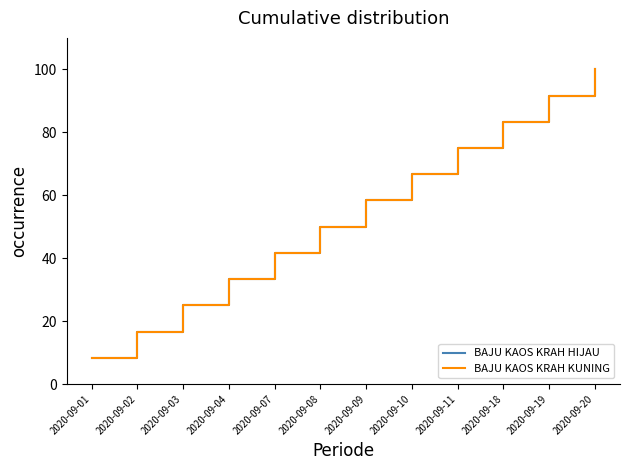

True or false: BAJU KAOS KRAH HIJAU and BAJU KAOS KRAH KUNING cross at least once.

False